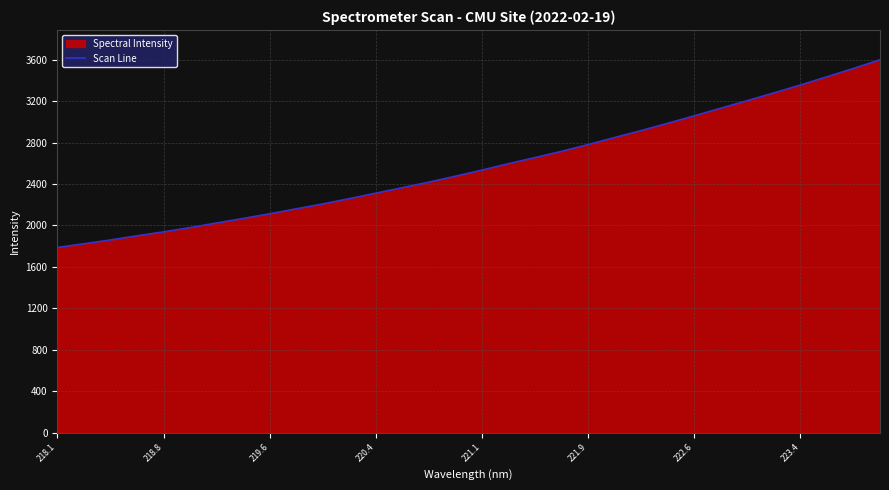

What is the minimum value shown in the chart?

1787.1